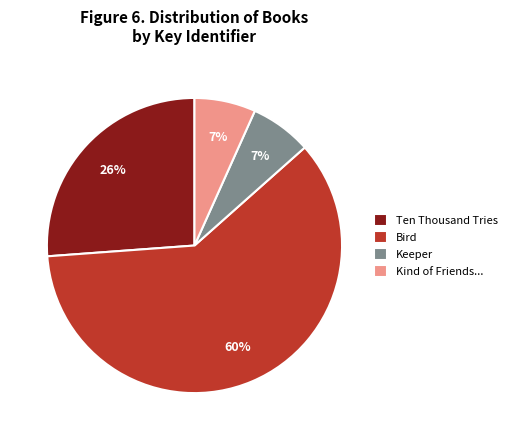

Which slice is the largest?

Bird